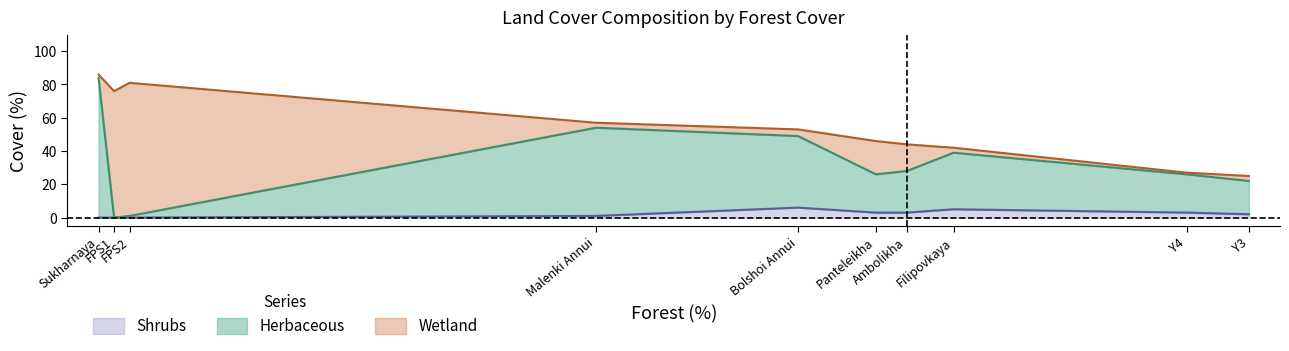

At which label does Shrubs first exceed 3?

Bolshoi Annui